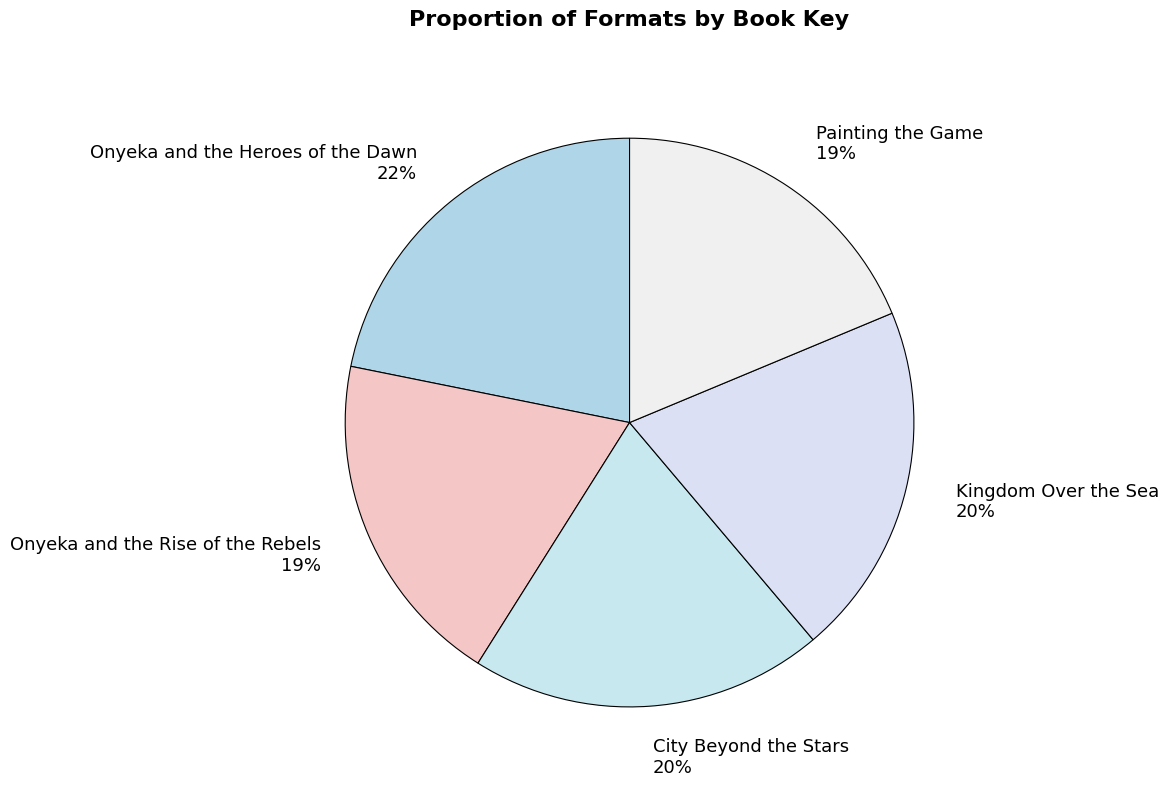

True or false: Painting the Game accounts for 8% of the total.

False